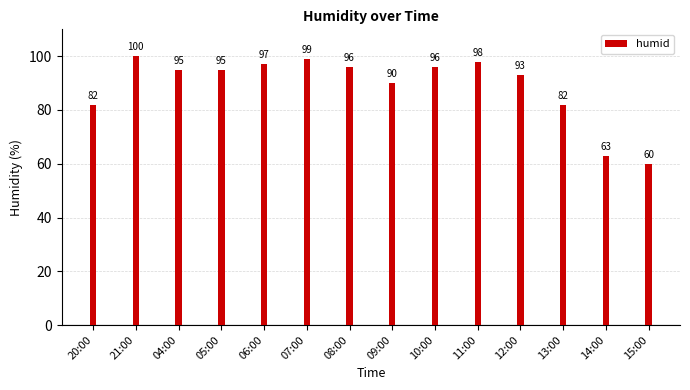

What is the minimum value shown in the chart?

60